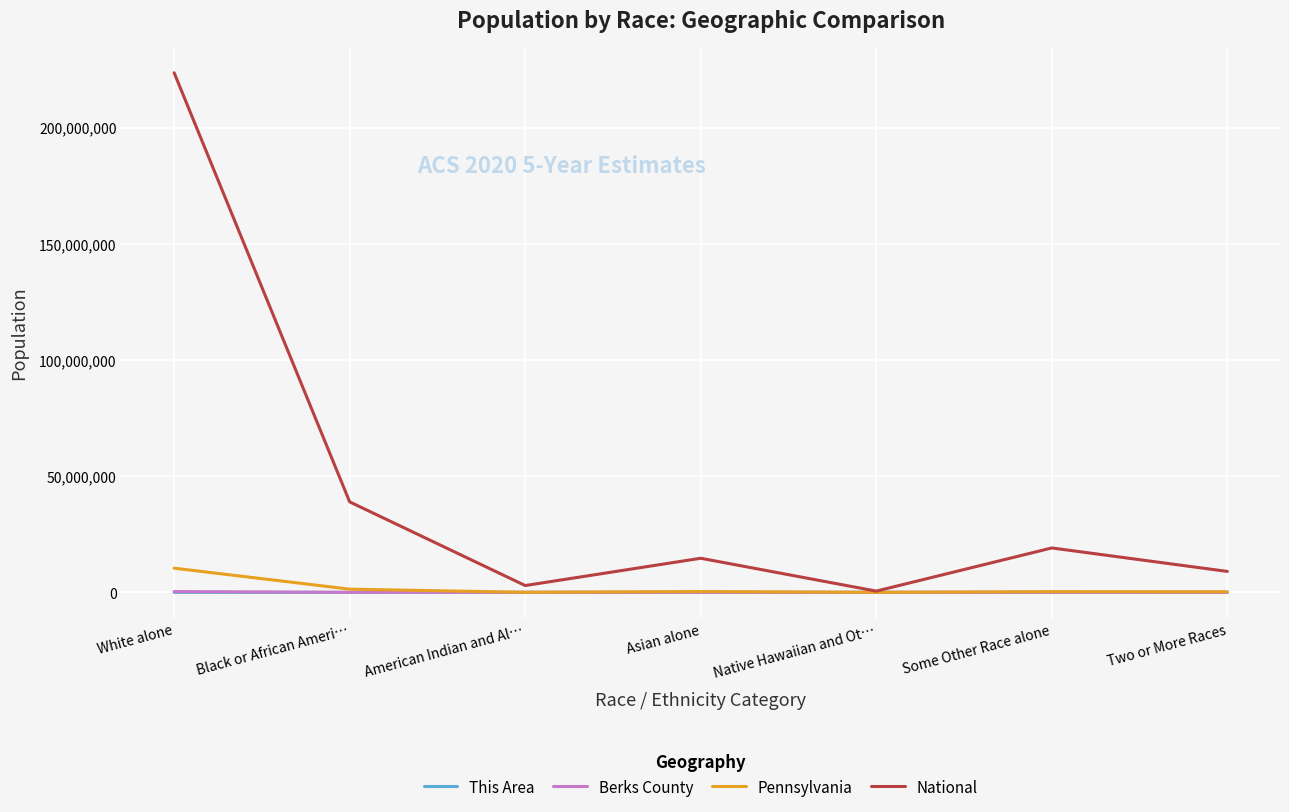

Does the chart display data point markers on the line(s)?

No